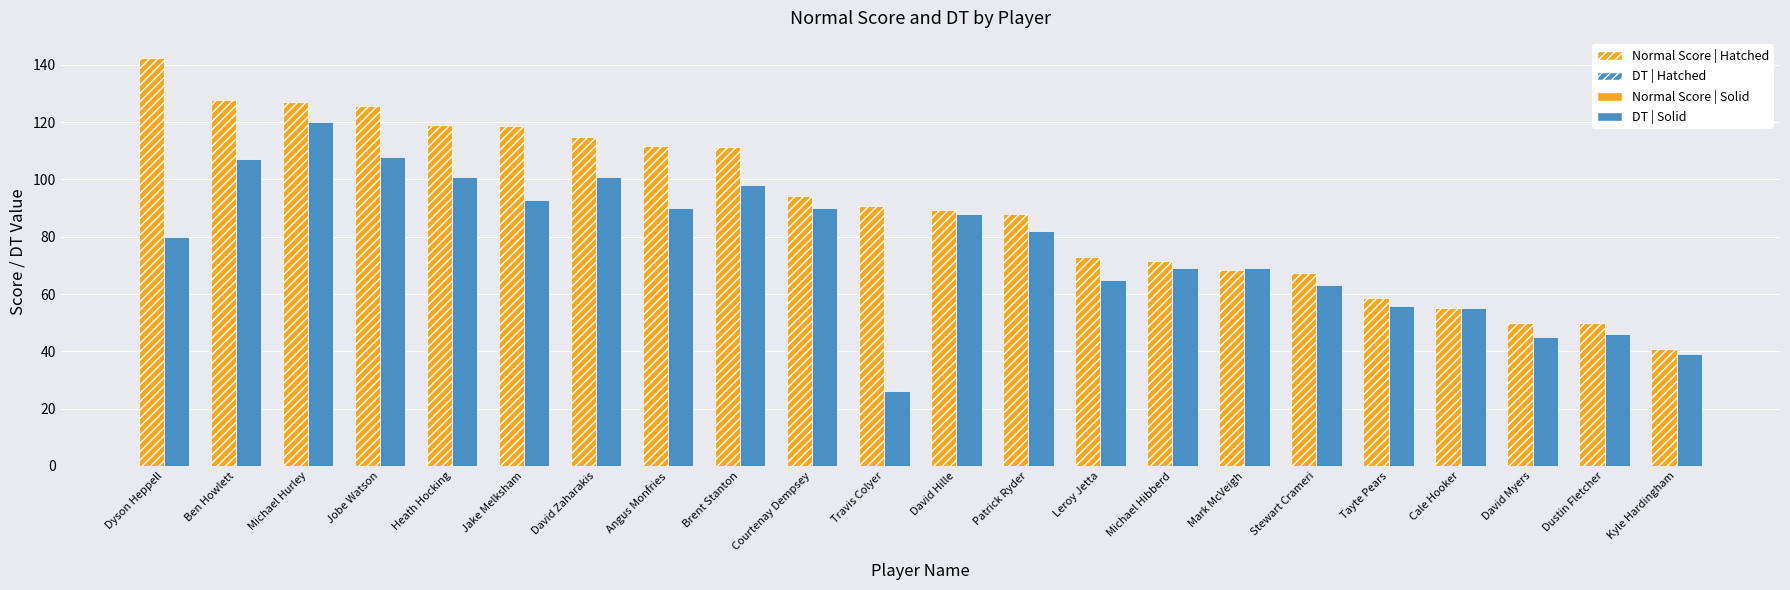

List the series in order of their peak value, highest first.

Normal Score | Hatched, DT | Solid